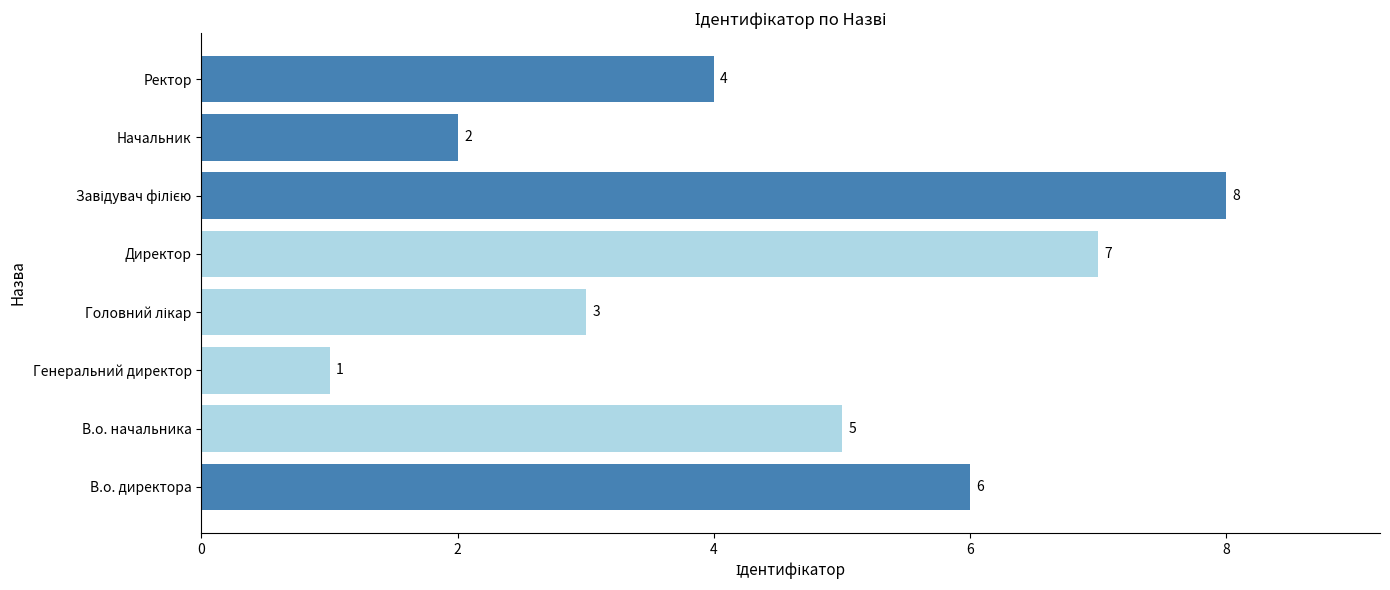

Reading bottom to top, transcribe all the data shown in this chart.

6	5	1	3	7	8	2	4